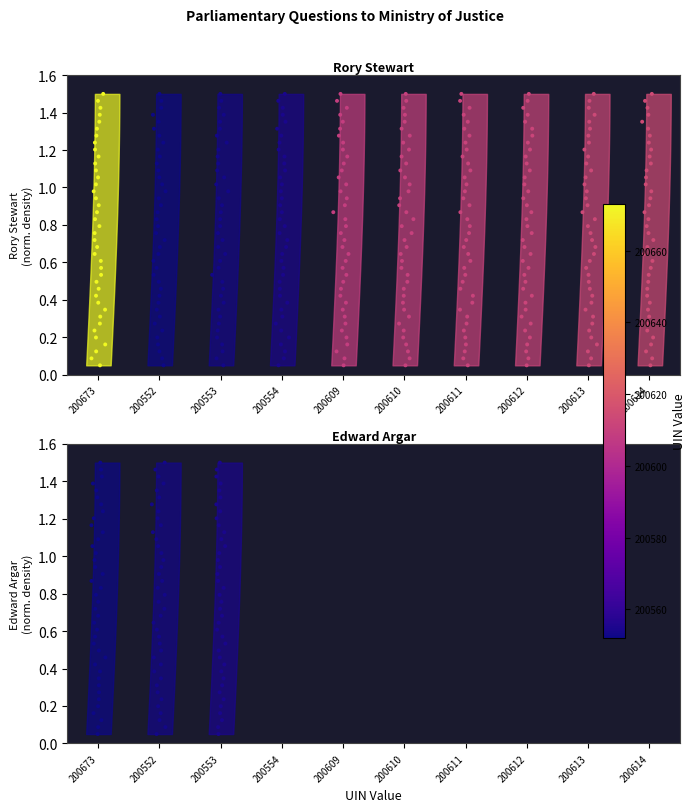

The value at 200614 is 0.4. True or false?

True